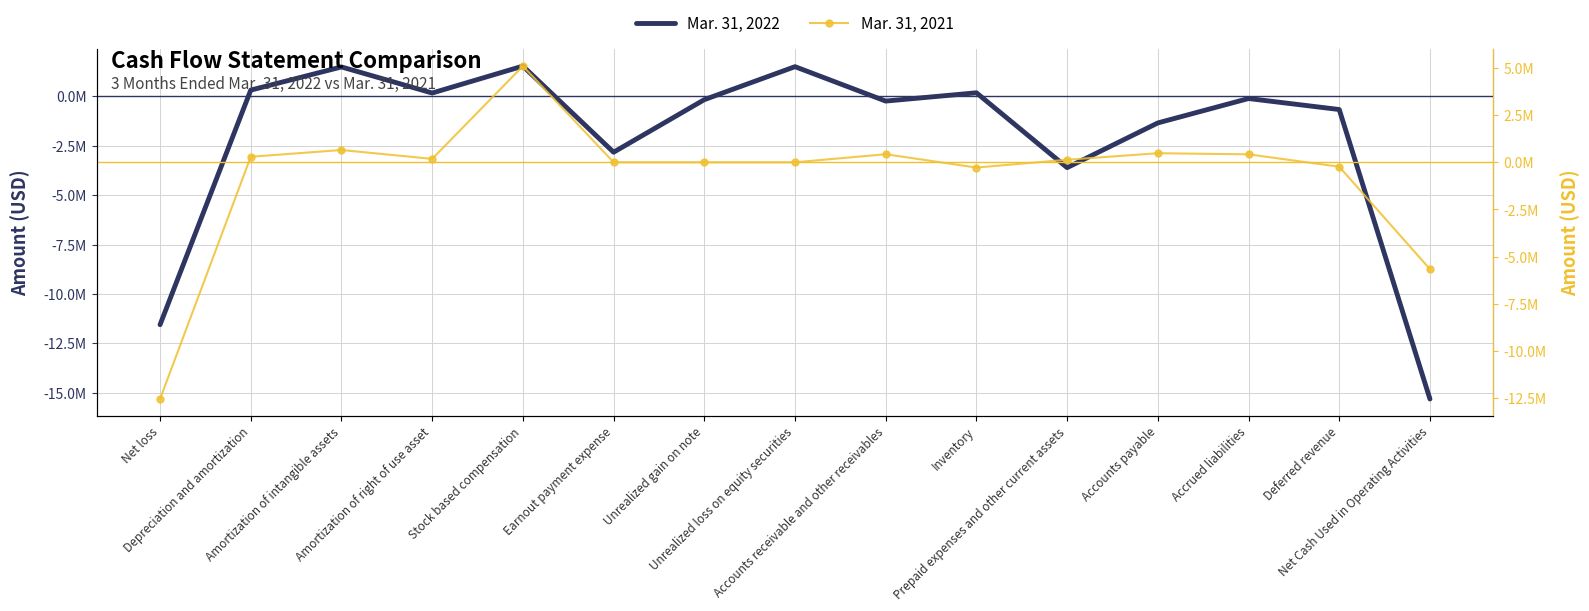

Rank the series at Net Cash Used in Operating Activities from highest to lowest value.

Mar. 31, 2021, Mar. 31, 2022